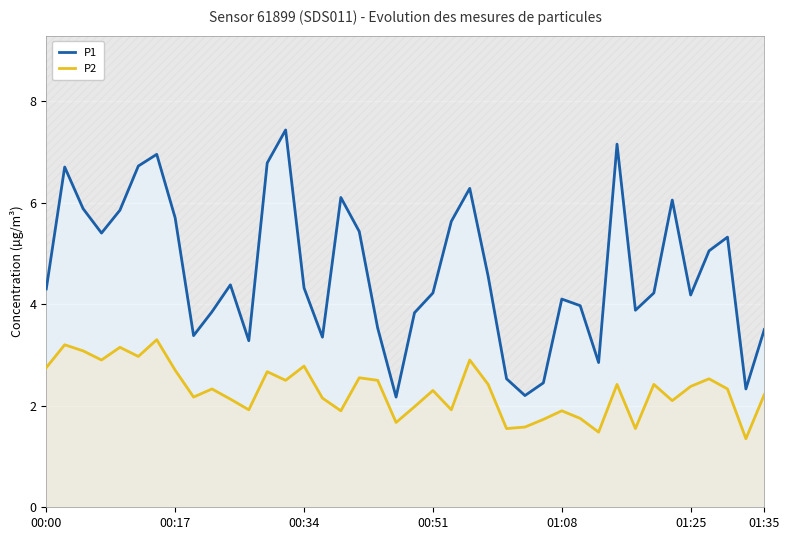

True or false: P2 has a value of 1.9 at 01:08.

True